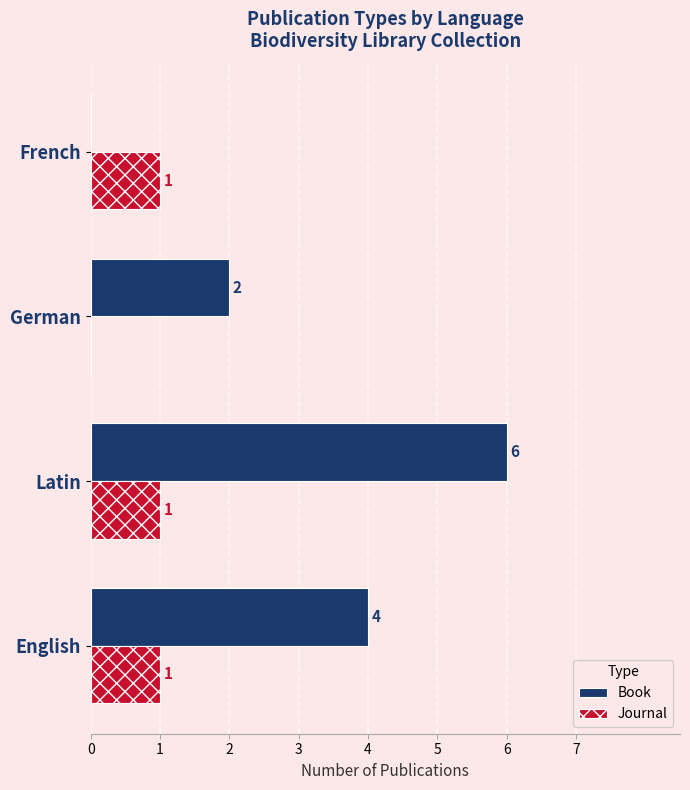

At which category is the sum across all series the highest?

Latin